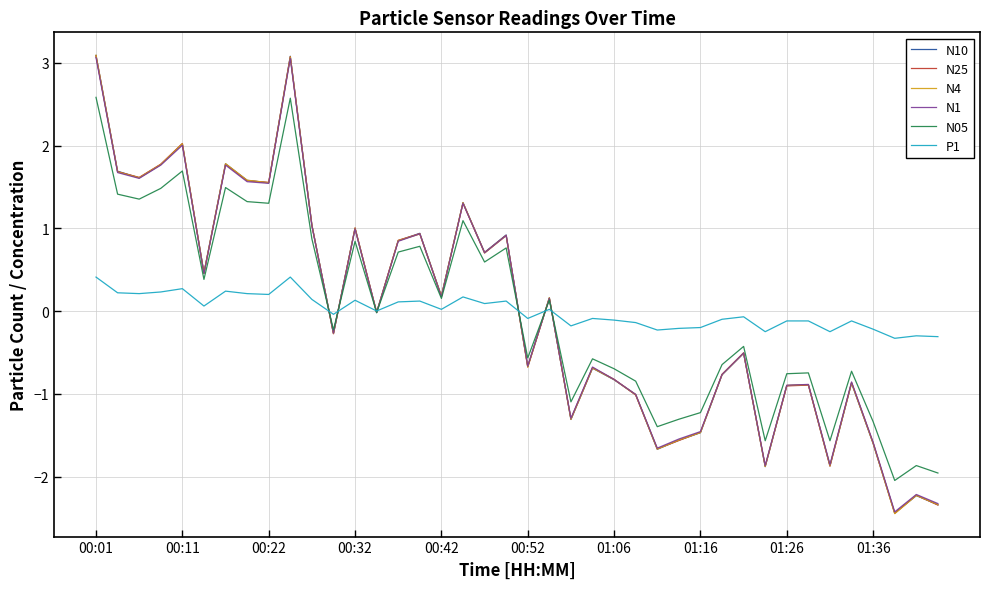

What is the lowest value of the P1 series?

-0.3